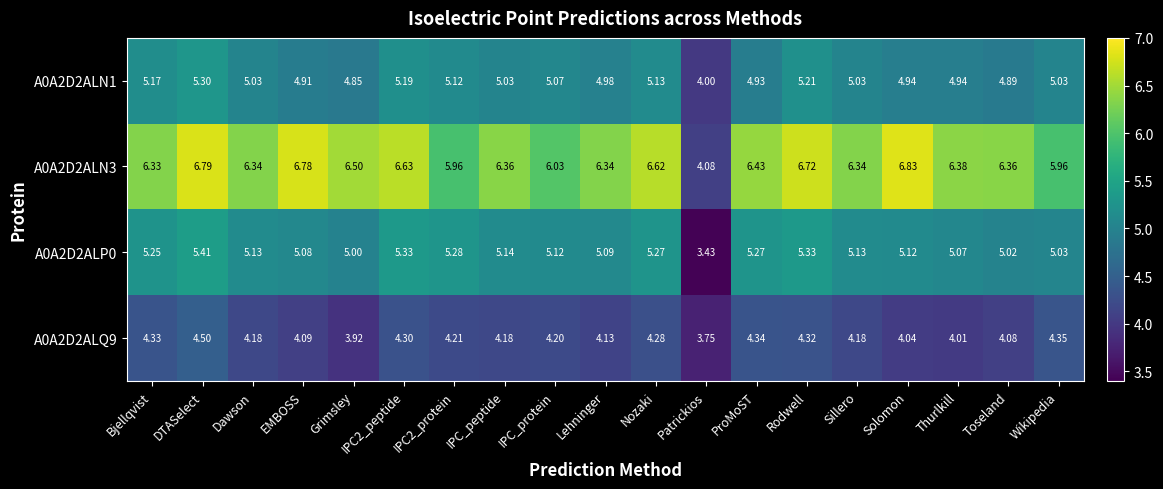

Is the value of A0A2D2ALP0 at Thurlkill greater than the value of A0A2D2ALN1 at EMBOSS?

Yes